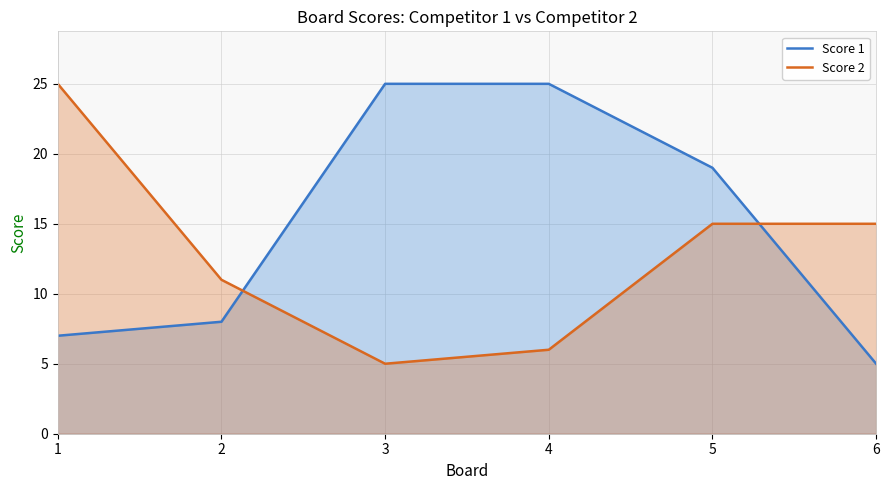

Reading left to right, list all the values displayed in this chart.

Score 1: 7	8	25	25	19	5
Score 2: 25	11	5	6	15	15